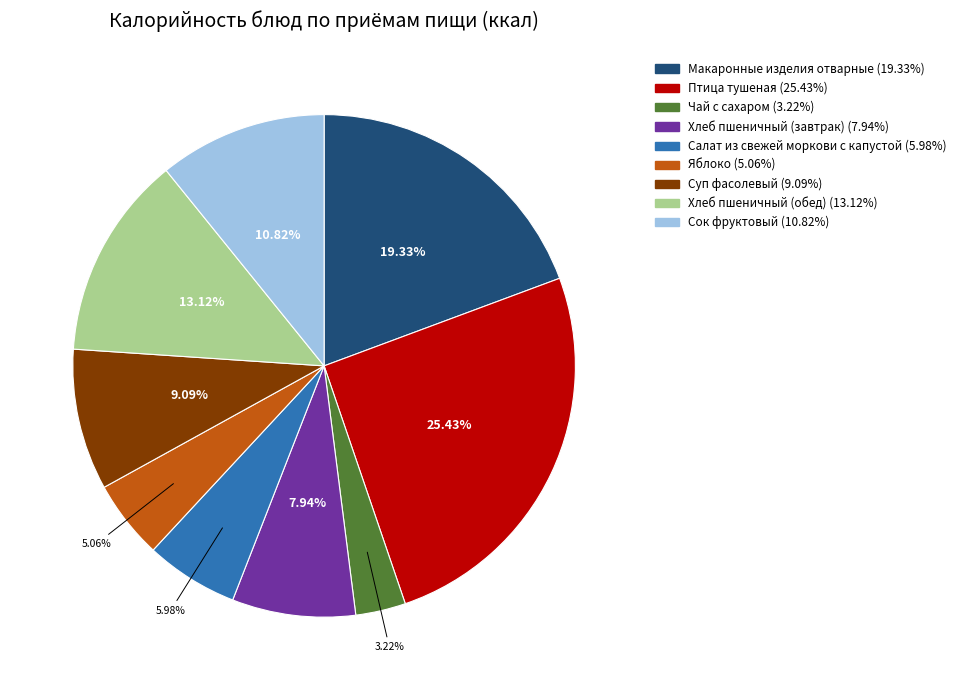

Which slice is the smallest?

Чай с сахаром